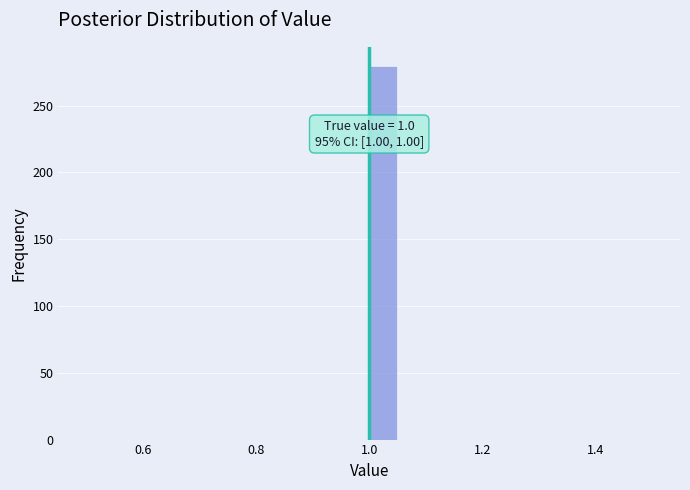

Around what value on the x-axis is the tallest bar? Give the approximate position of its centre, as read against the axis.

1.02